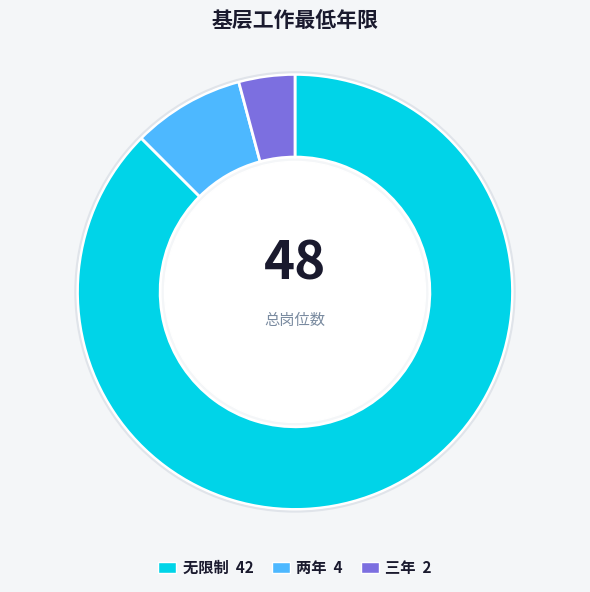

How many segments does this pie chart have?

3